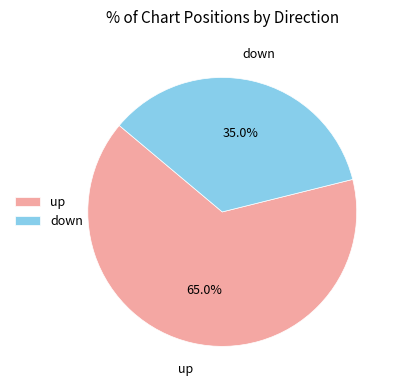

What is the majority slice?

up